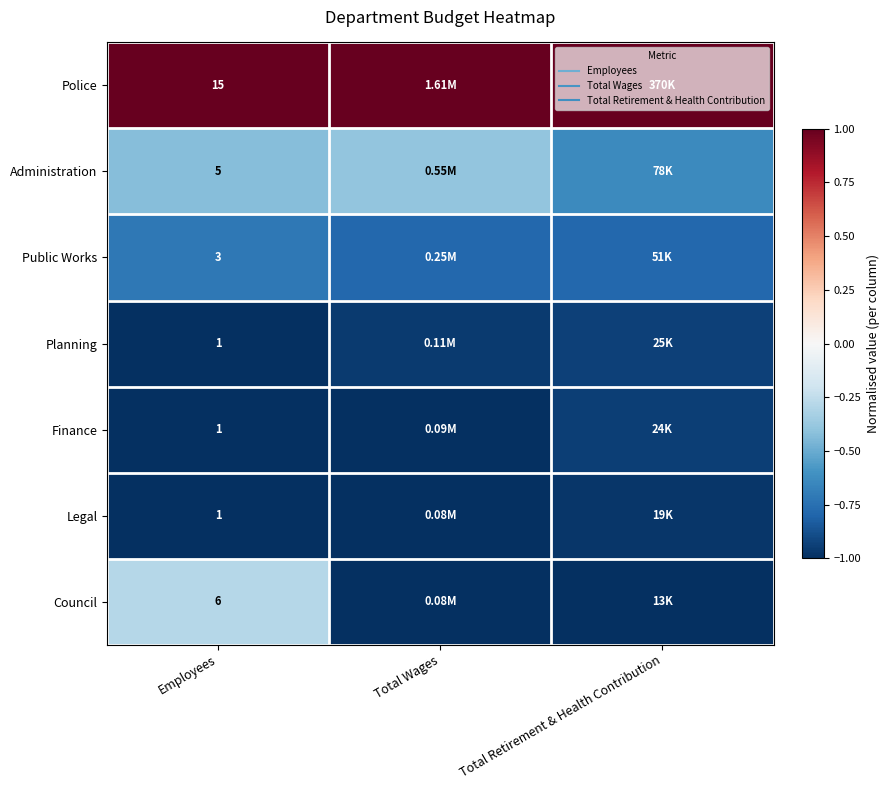

The Council series shows -1.0 at Total Retirement & Health Contribution. True or false?

True